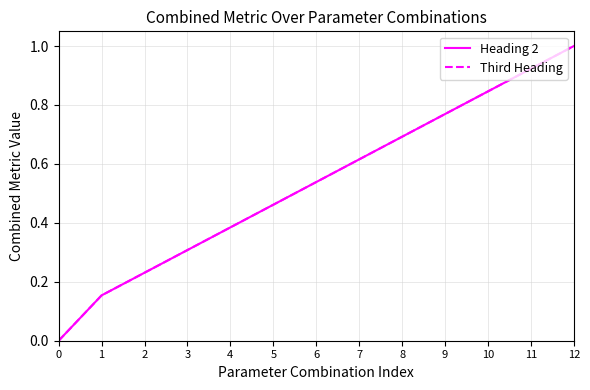

Does the chart display data point markers on the line(s)?

No